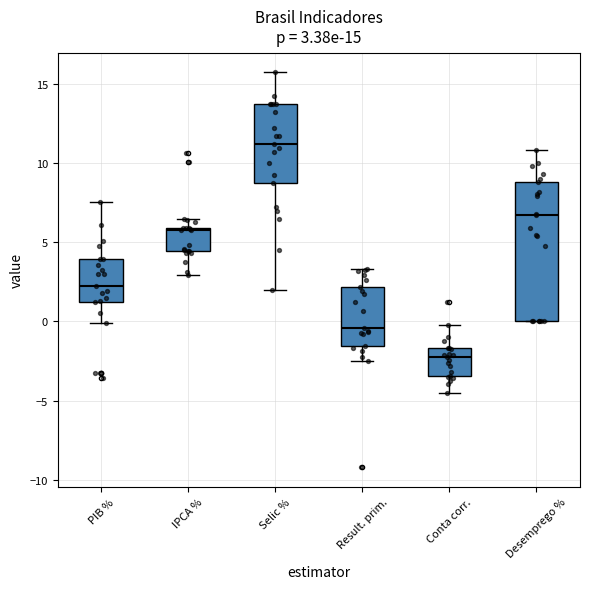

Which box's median line is the lowest?

Conta corr.